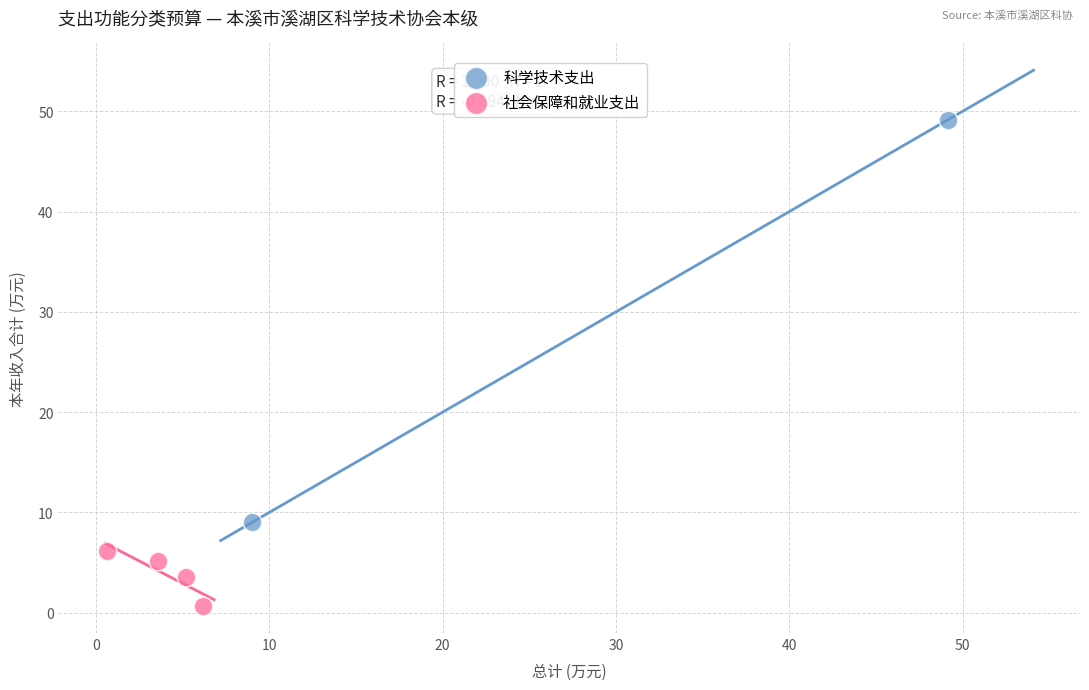

Which series has the widest spread of Y values?

科学技术支出